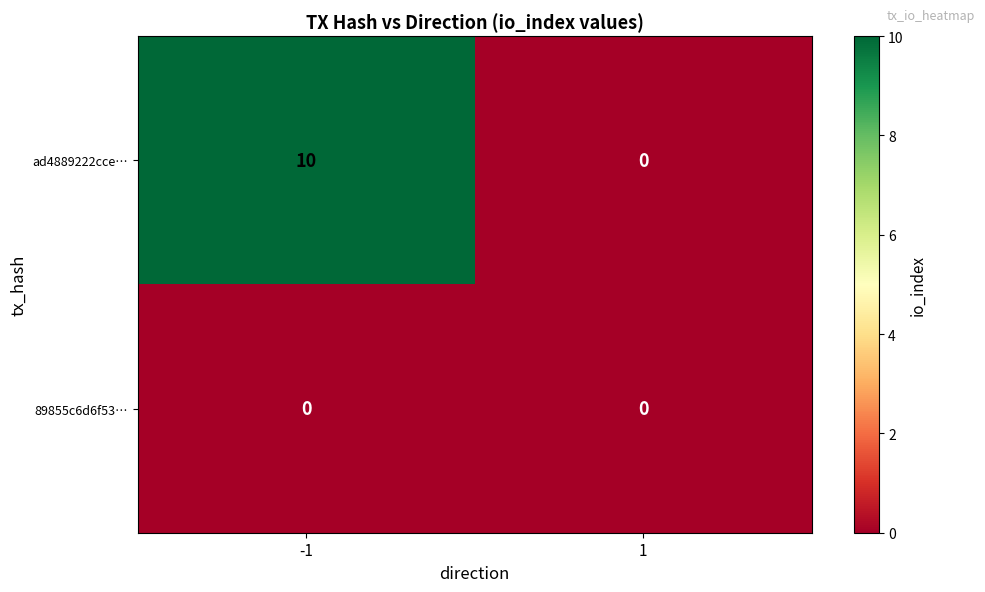

Reading left to right, transcribe all the data shown in this chart.

ad4889222cce…: 10	0
89855c6d6f53…: 0	0